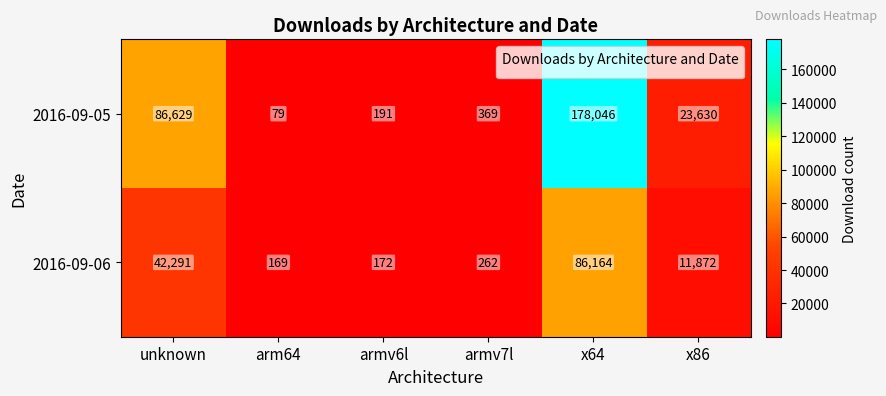

What is the sum of all 2016-09-06 values?

140930